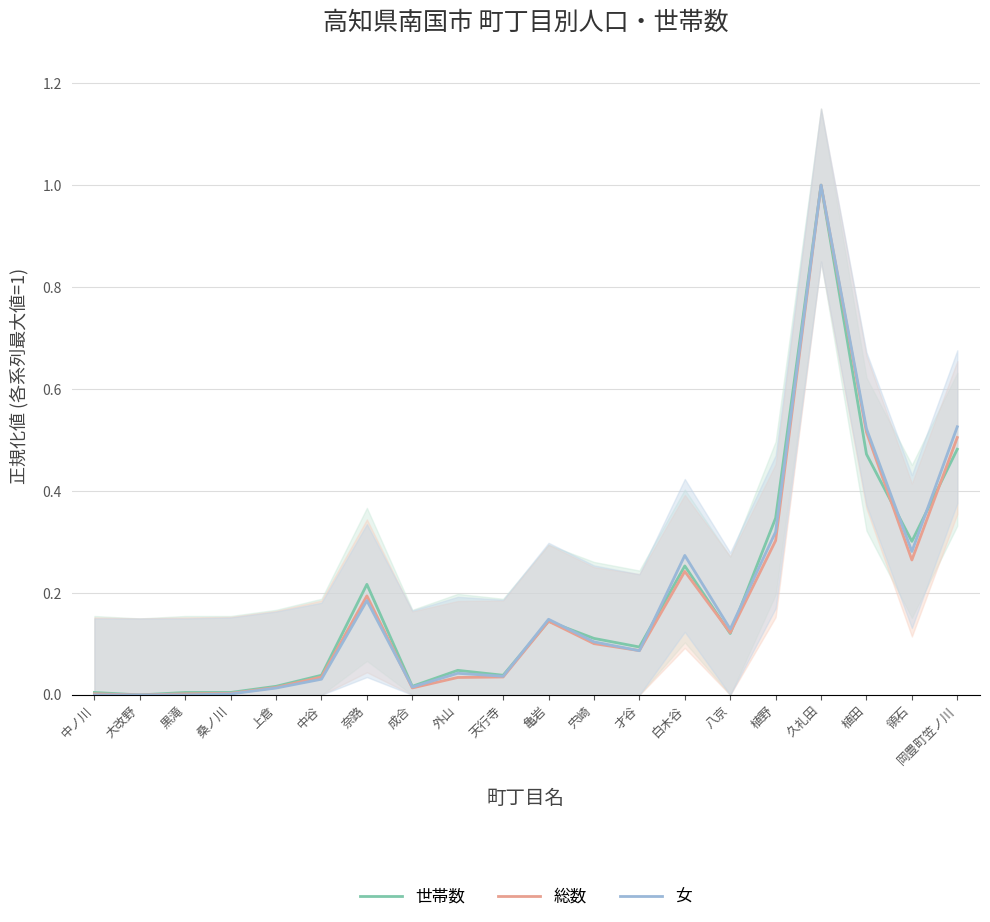

At which category does 世帯数 reach its first local peak?

奈路